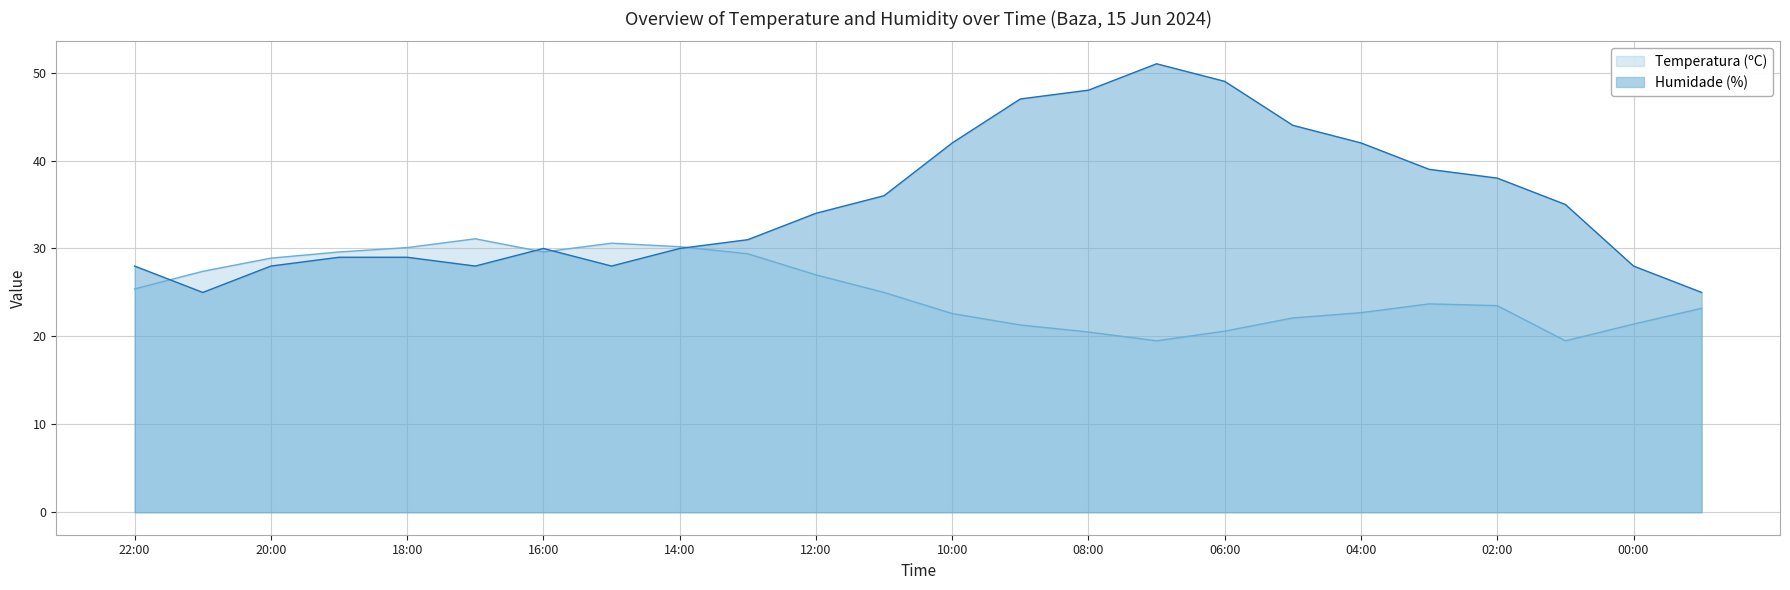

What is the value of the Humidade (%) point at the 8th from the left?

28.0